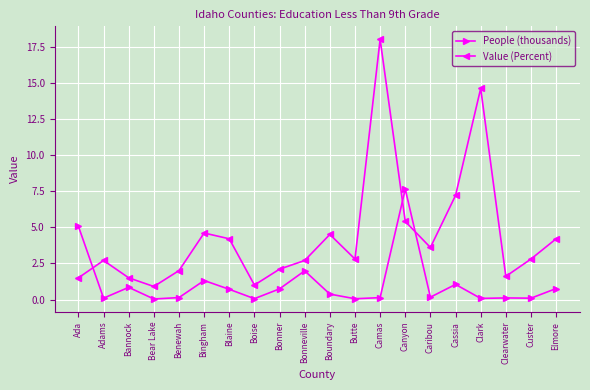

How many interior local valleys does the Value (Percent) series have?

5